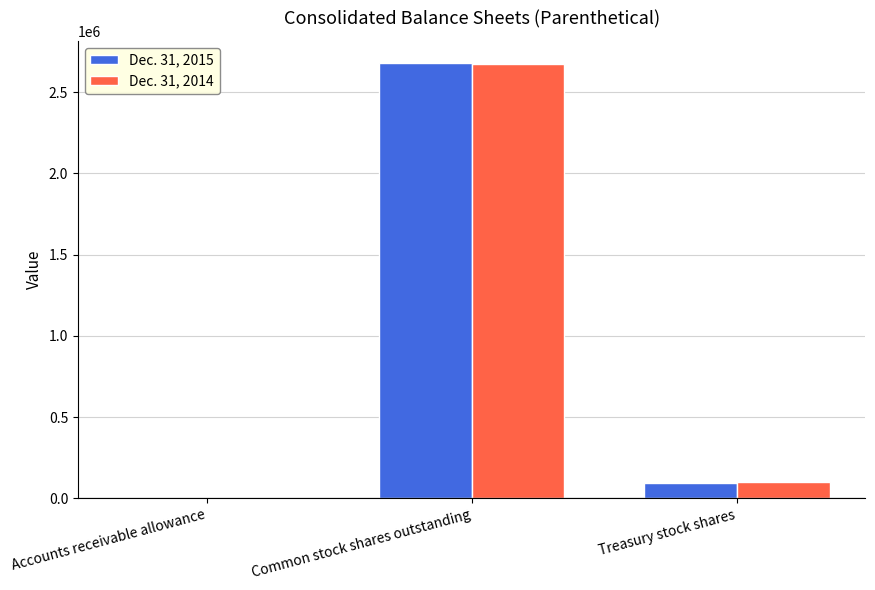

At which label does Dec. 31, 2015 reach its peak?

Common stock shares outstanding